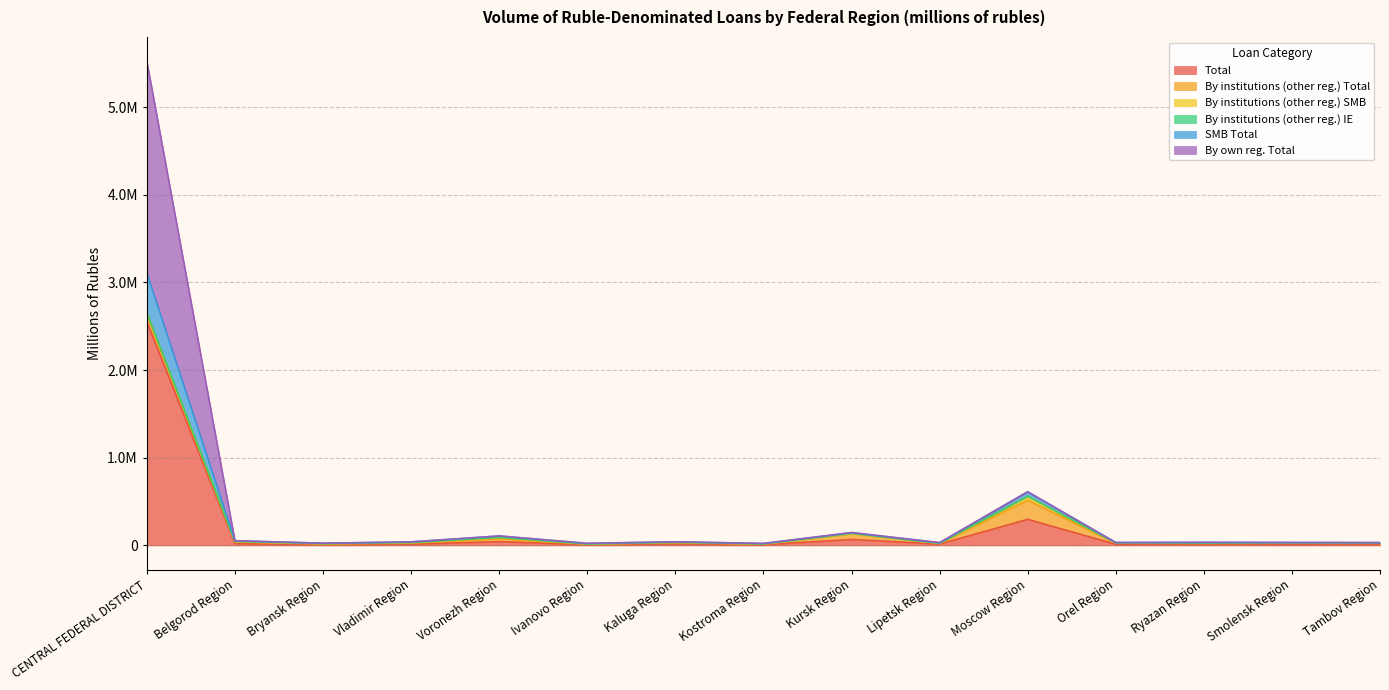

What is the average value of the By own reg. Total series?

289654